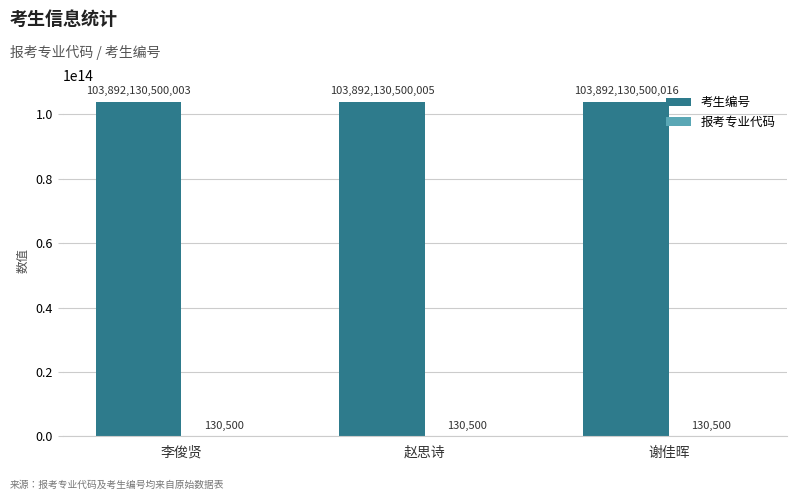

Is it true that 考生编号 equals 103892130500016 at 谢佳晖?

True